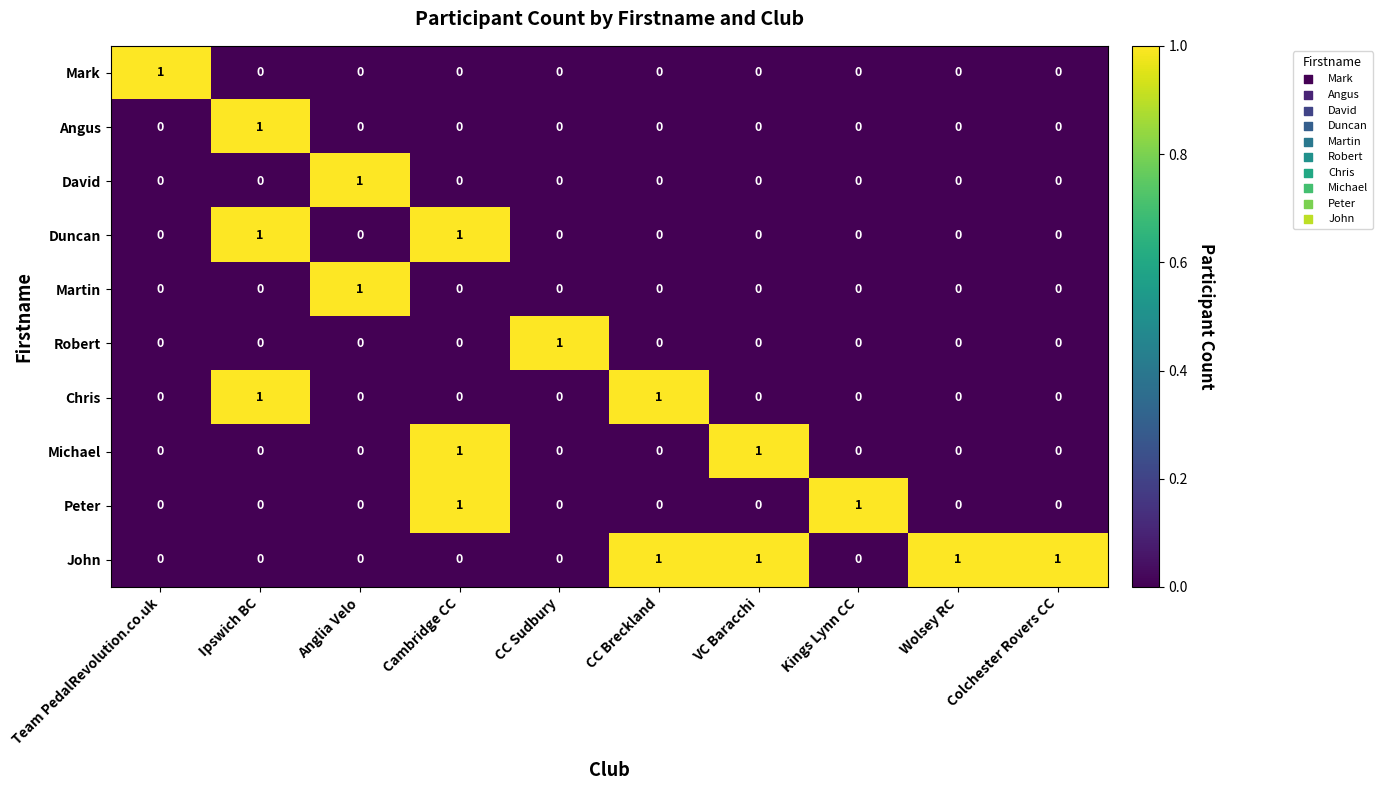

How many positive values does the Martin series have?

1